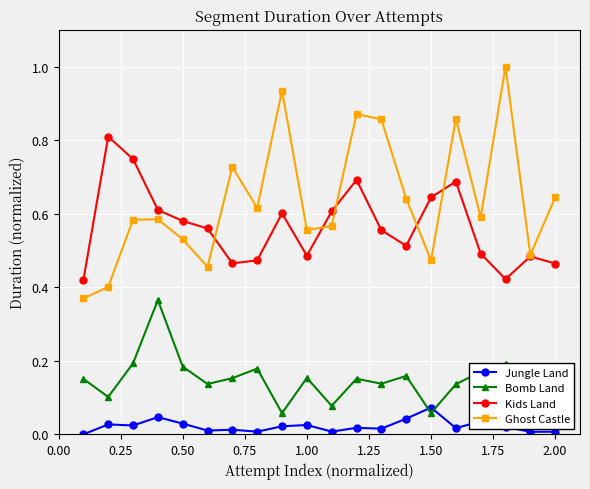

Is it true that Ghost Castle equals 0.6 at 13?

True